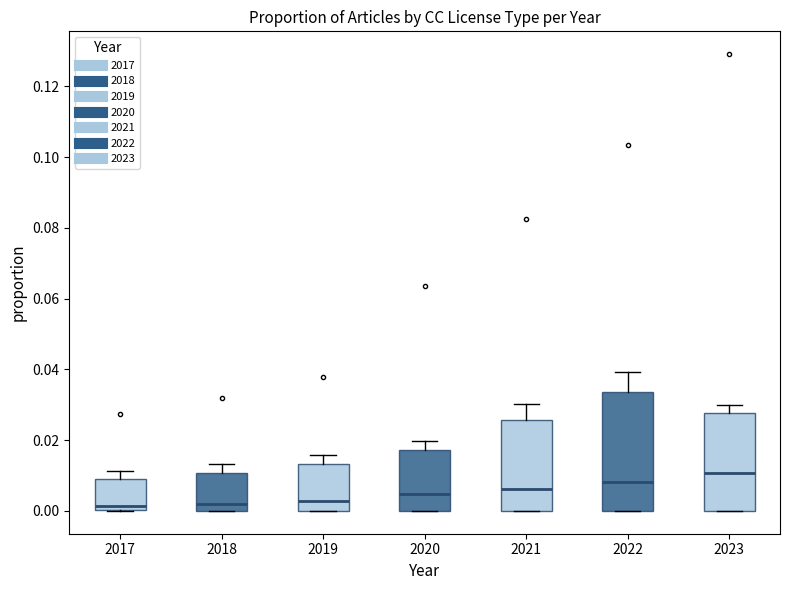

Reading left to right, read every box against the y-axis: the position of its median line, the range the box covers, and the ends of its whiskers. The values are not printed on the chart, so give them approximately, as read against the axis.

2017: median 0.002, box 0.000 to 0.010, whiskers 0.000 to 0.012
2018: median 0.002, box 0.000 to 0.010, whiskers 0.000 to 0.014
2019: median 0.002, box 0.000 to 0.014, whiskers 0.000 to 0.016
2020: median 0.004, box 0.000 to 0.018, whiskers 0.000 to 0.020
2021: median 0.006, box 0.000 to 0.026, whiskers 0.000 to 0.030
2022: median 0.008, box 0.000 to 0.034, whiskers 0.000 to 0.040
2023: median 0.010, box 0.000 to 0.028, whiskers 0.000 to 0.030